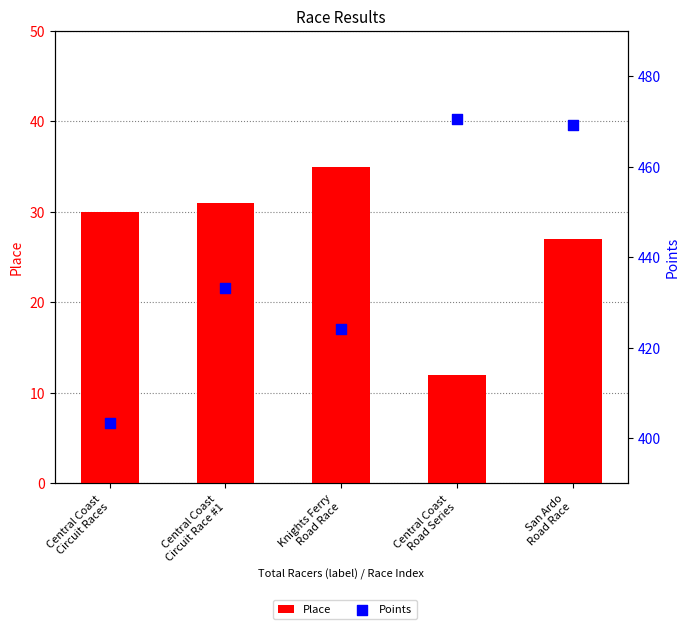

Which series has the largest total across all categories?

Points